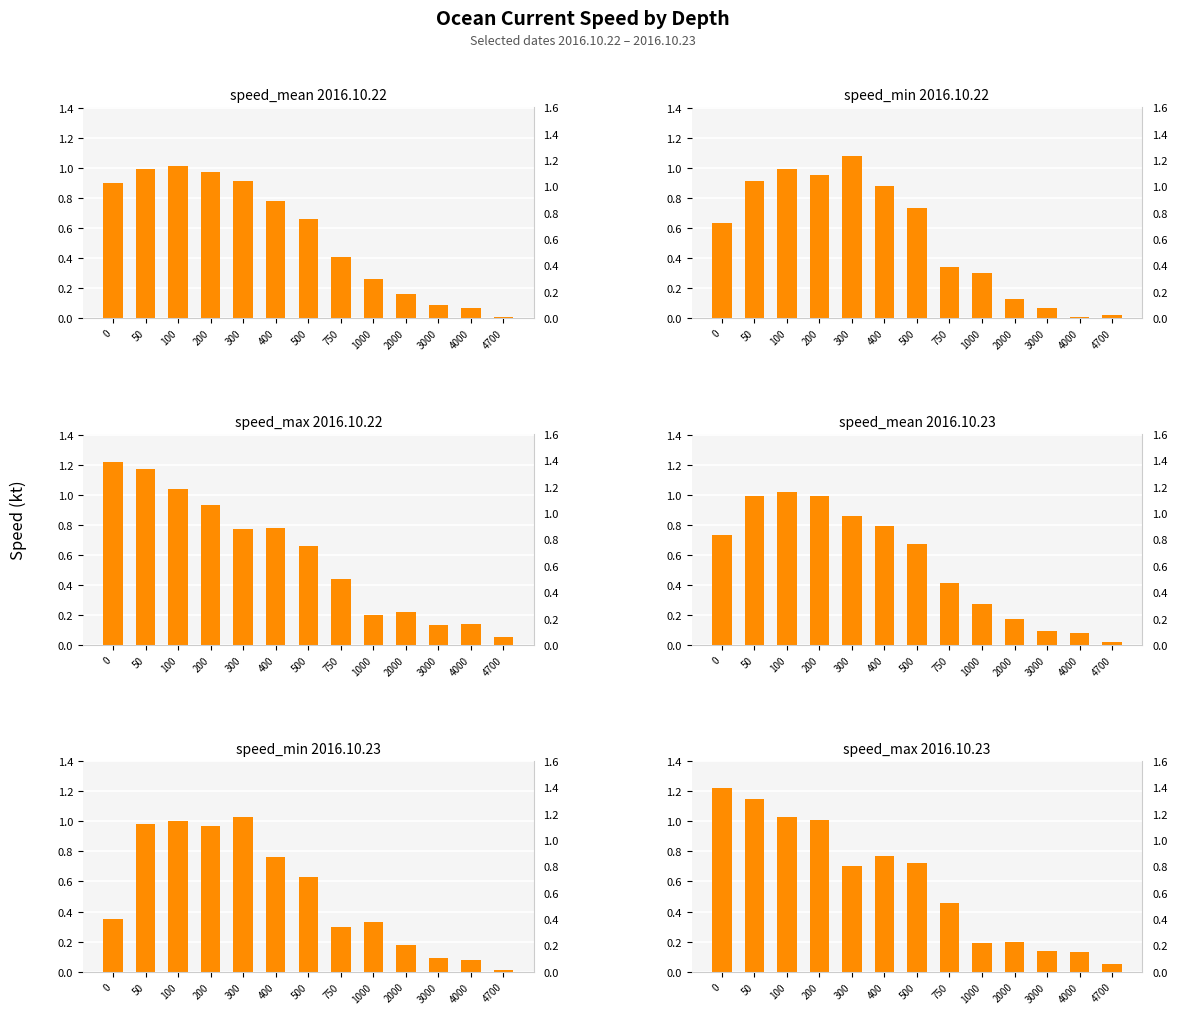

What is the spread (max minus min) of values at 500?

0.1